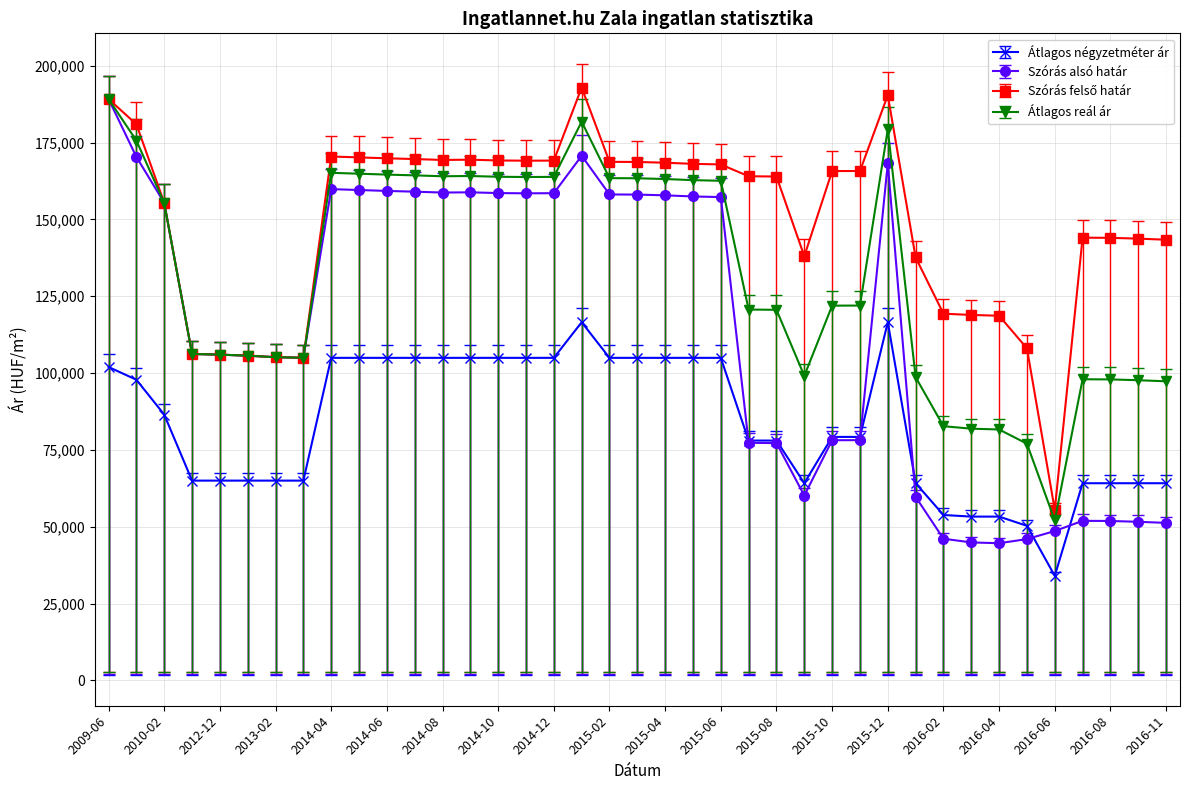

Is this an area chart (filled region under the line)?

No